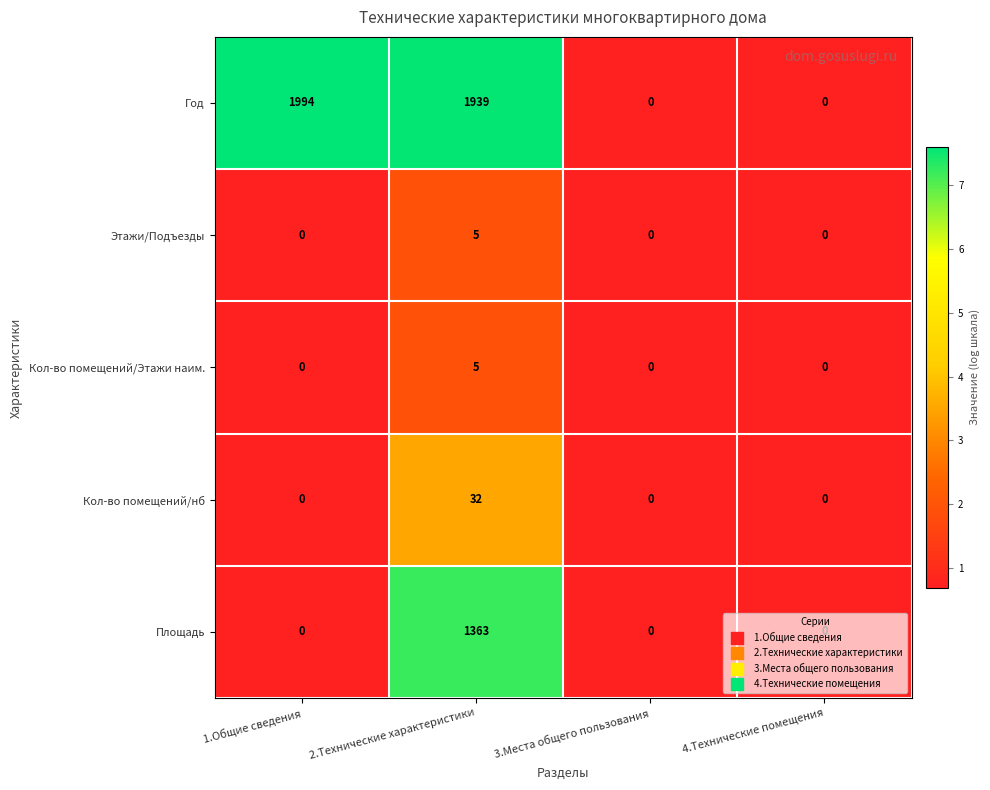

The value of Этажи/Подъезды at 3.Места общего пользования is 0. True or false?

True